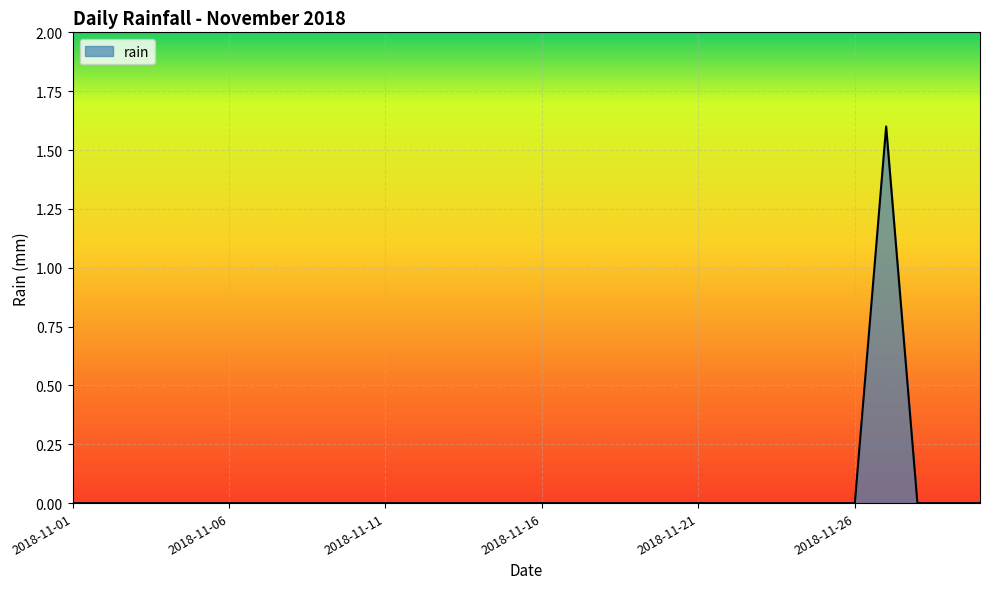

Count the number of categories in the chart.

30